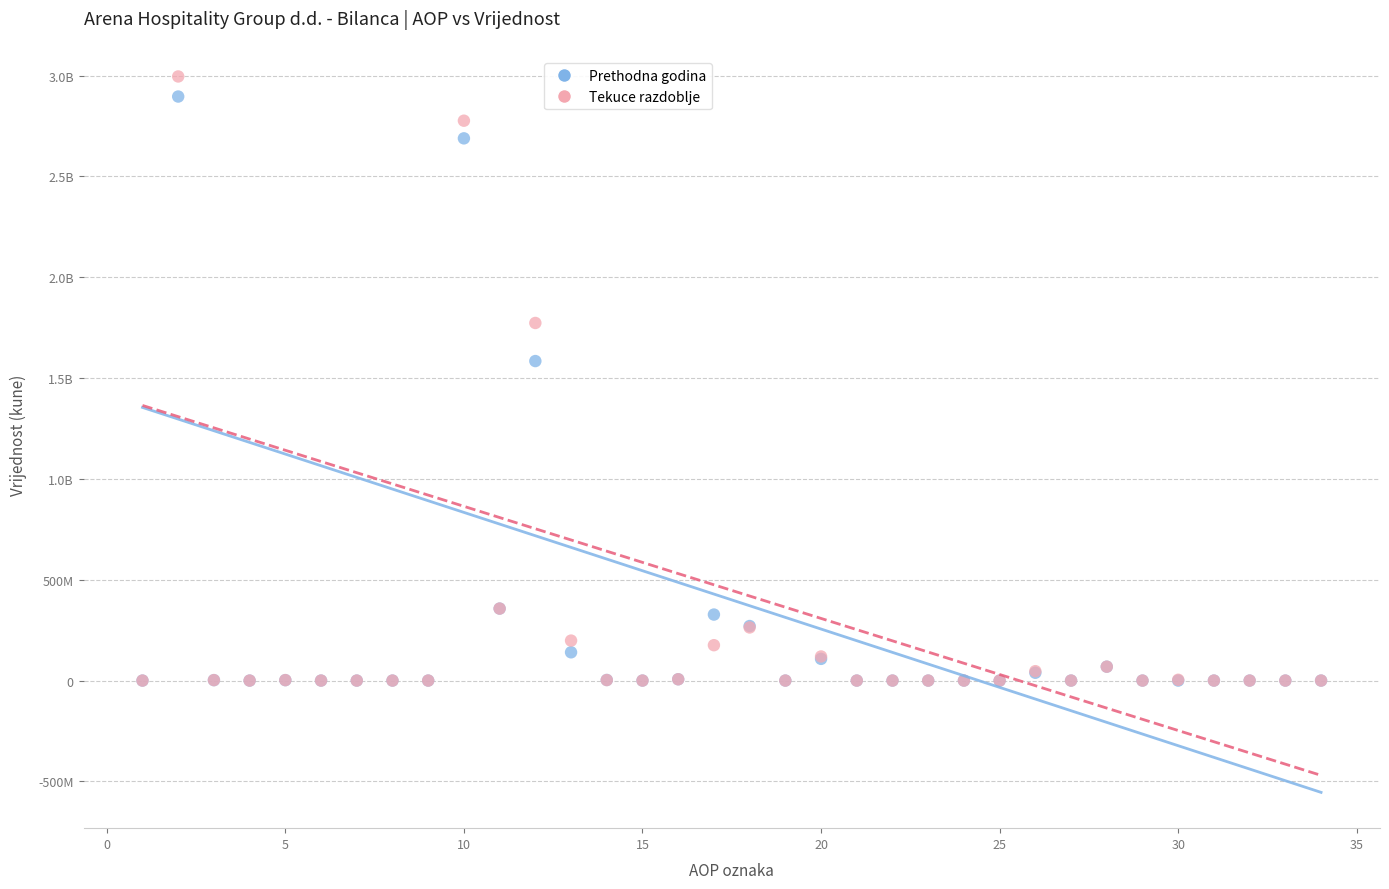

What are all the series names shown in the legend?

Prethodna godina, Tekuce razdoblje